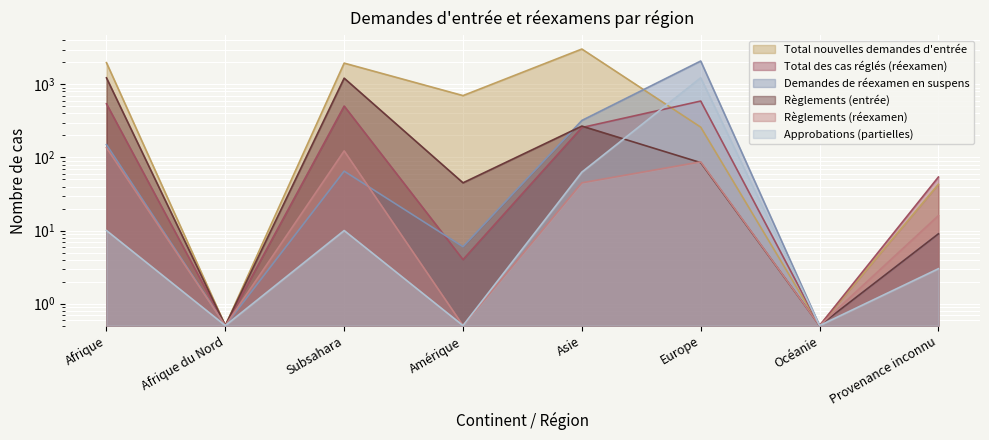

Which series has the largest total across all categories?

Total nouvelles demandes d'entrée